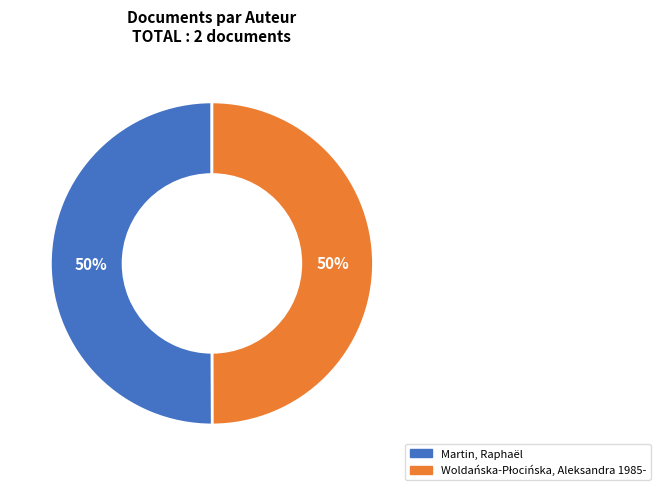

To the nearest percent, what portion does Martin, Raphaël represent?

50%